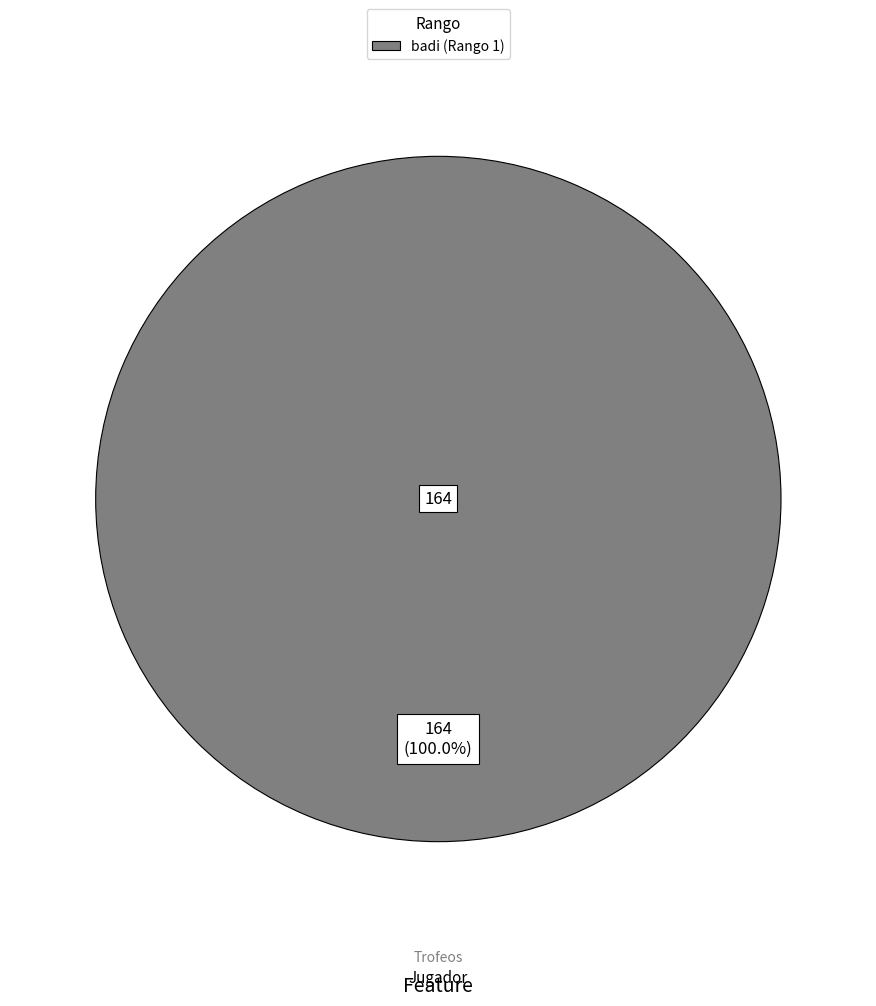

Does any single category account for the majority?

Yes